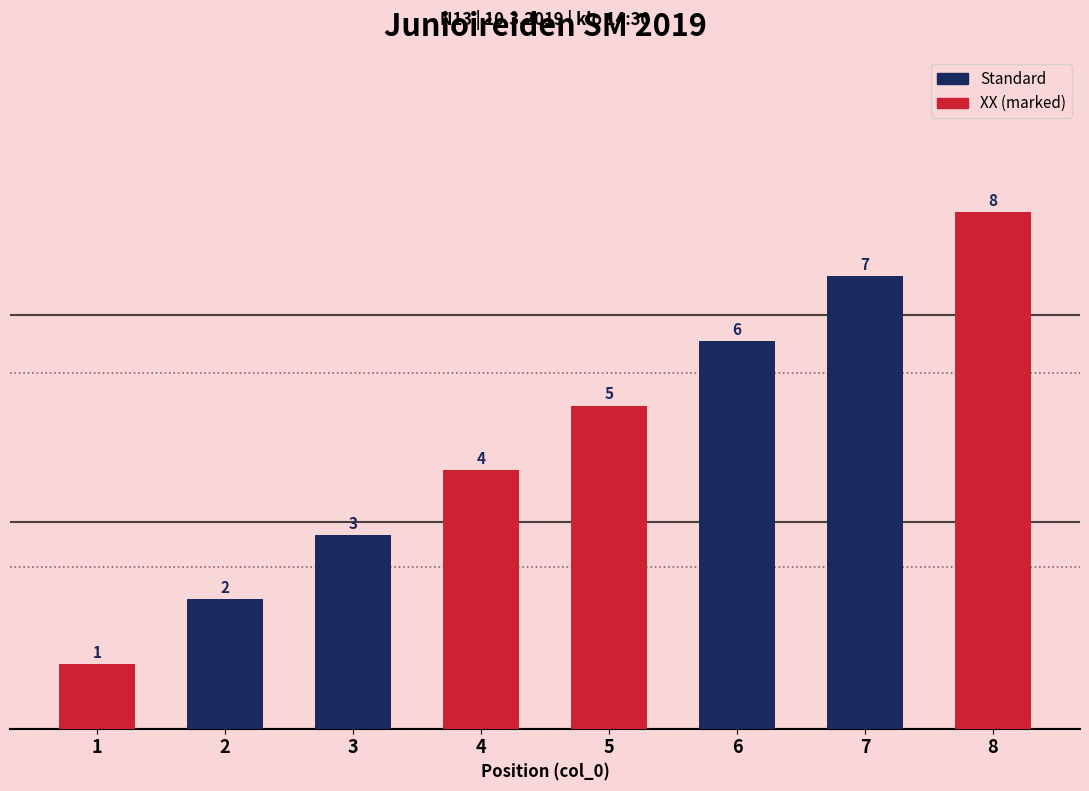

Rank the categories by value from lowest to highest.

1, 2, 3, 4, 5, 6, 7, 8